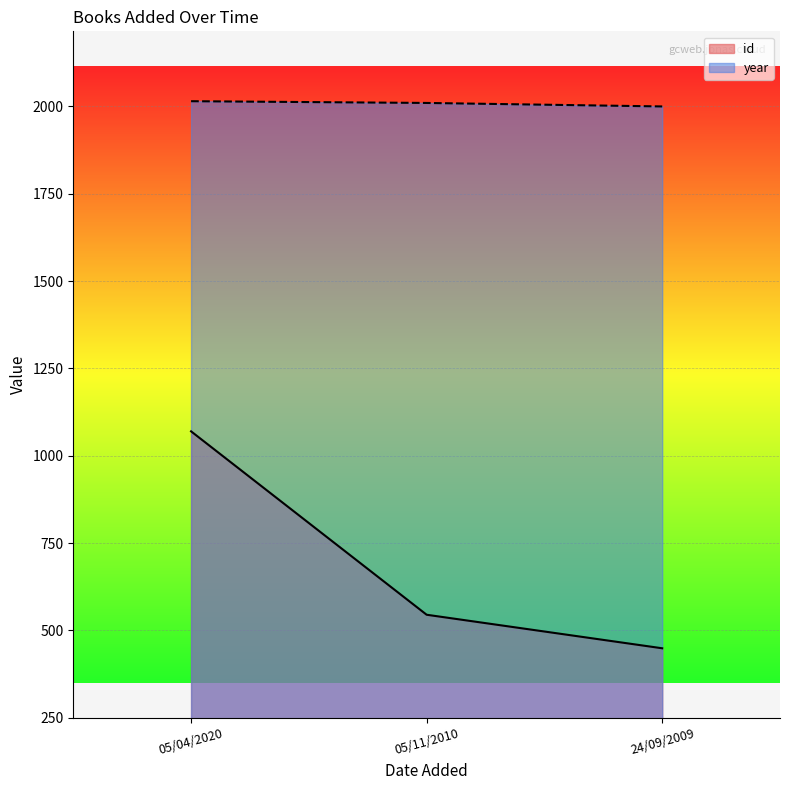

List the labels in order of id value, largest first.

05/04/2020, 05/11/2010, 24/09/2009